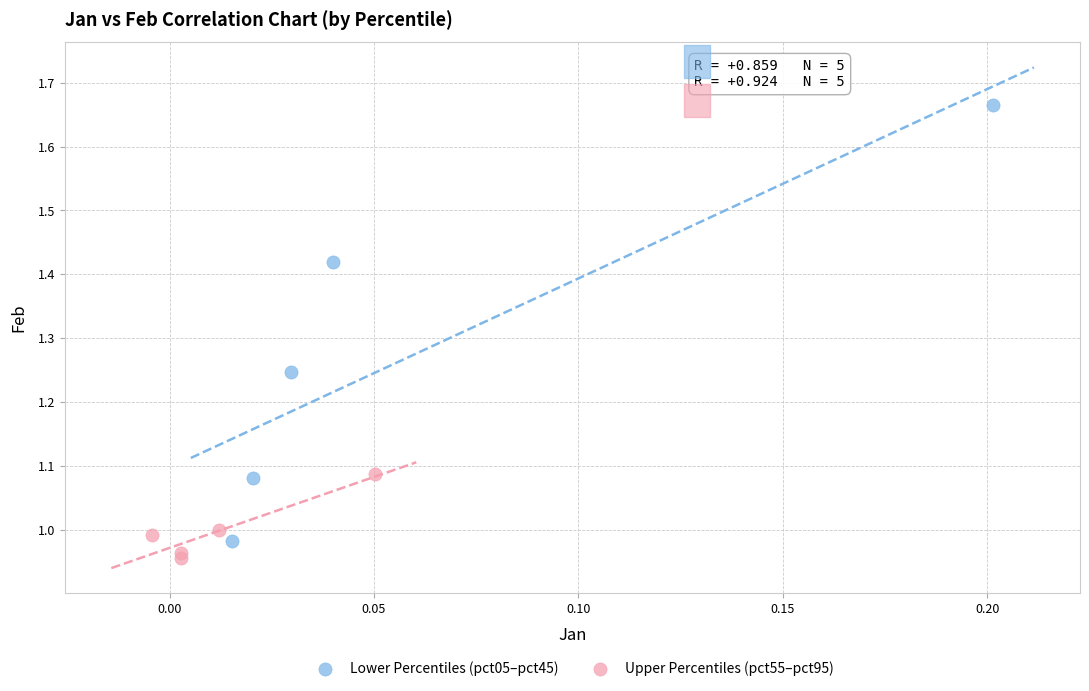

Which series contains the highest Y value?

Lower Percentiles (pct05–pct45)